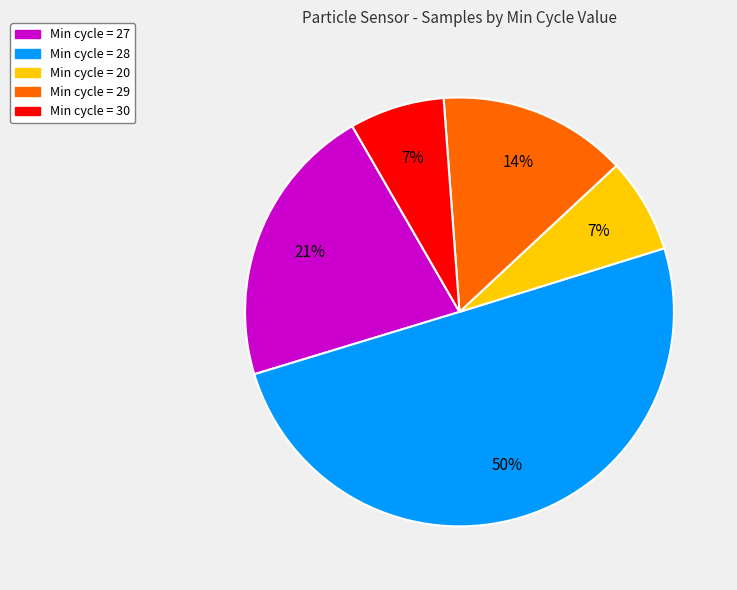

To the nearest percent, what is the average slice percentage?

20%